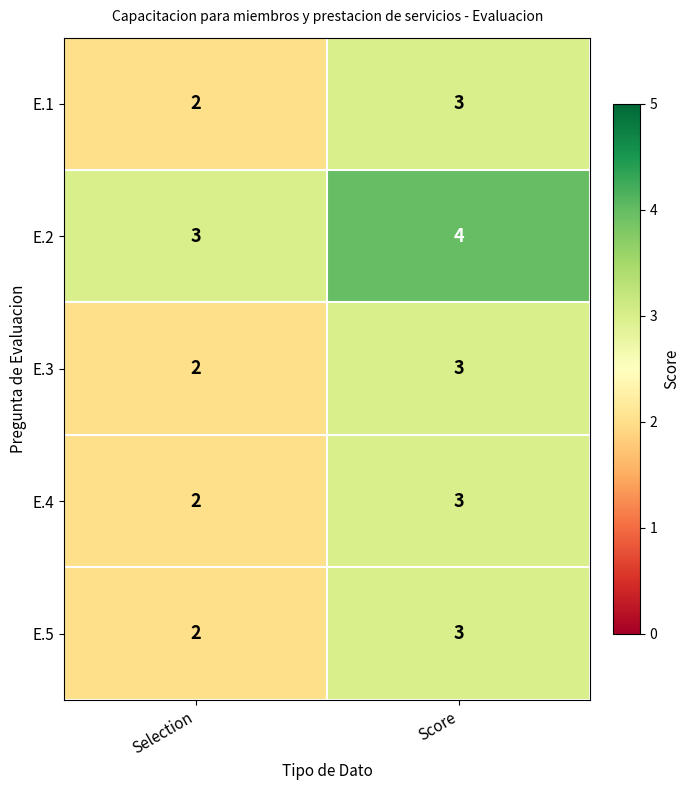

What is the approximate value of E.2 at Selection?

3